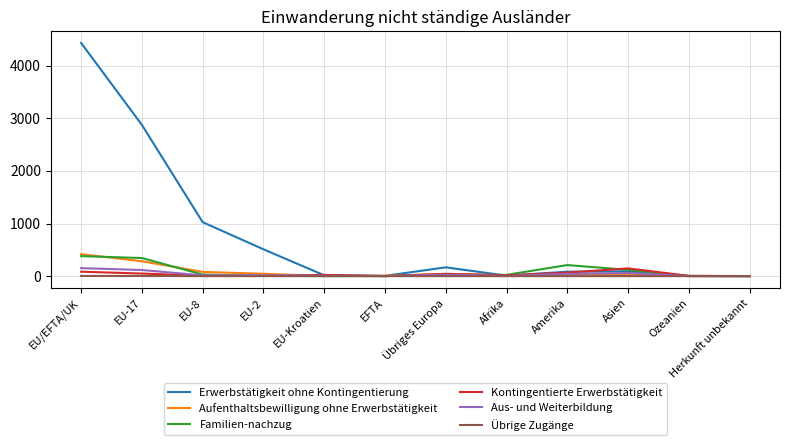

Does the chart display data point markers on the line(s)?

No